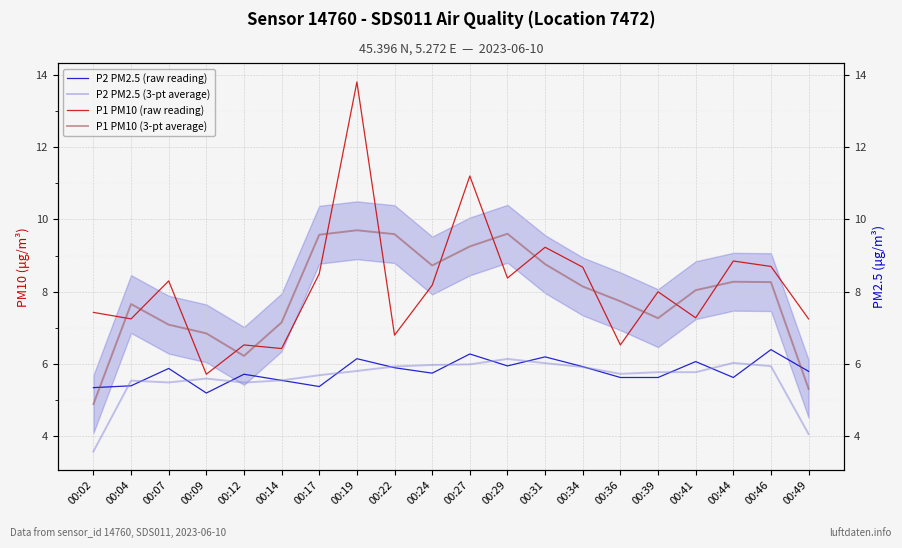

At how many categories does at least one series exceed 10?

2